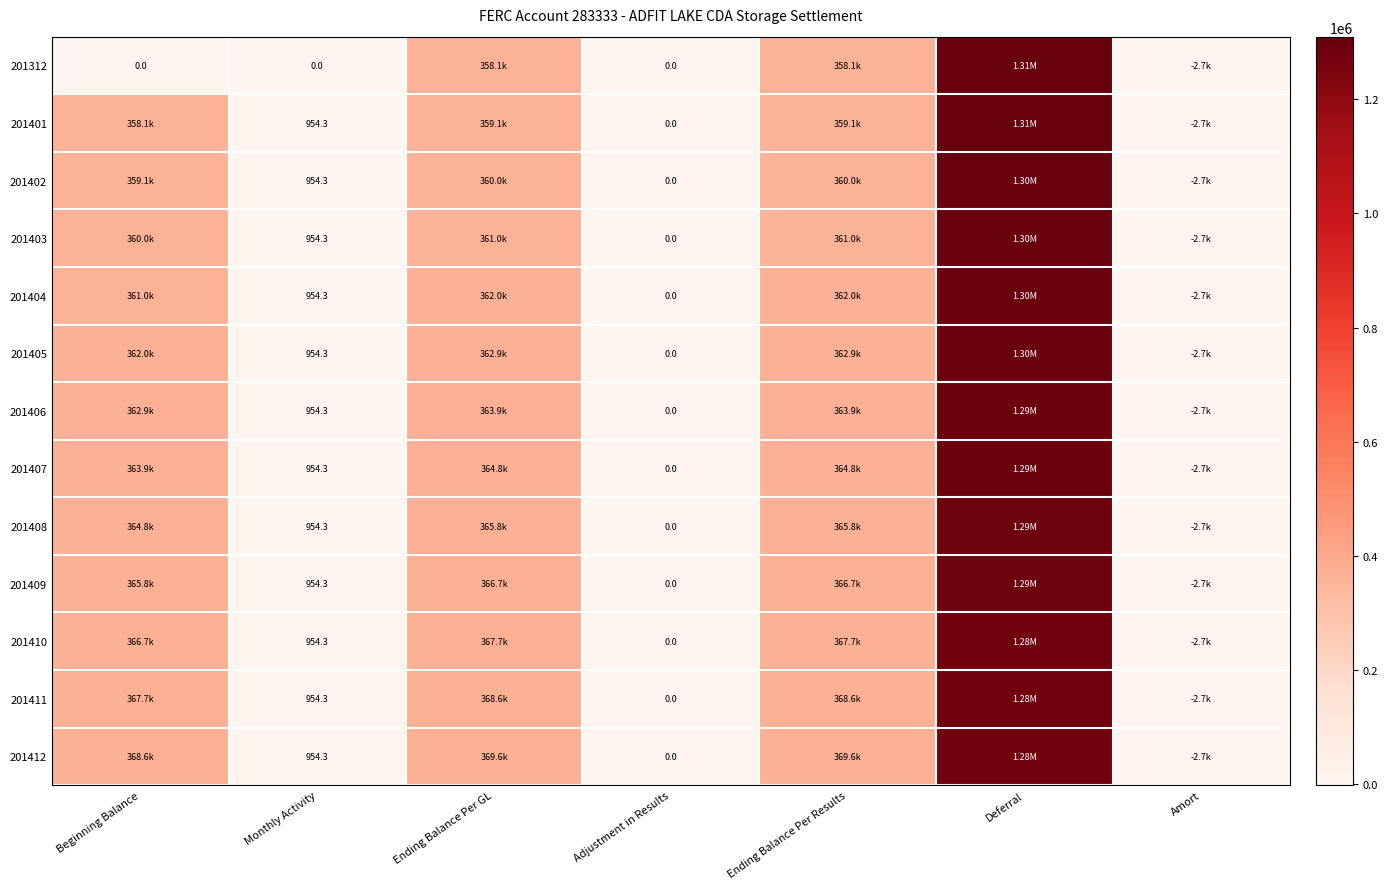

What is the lowest value of the 201402 series?

-2726.6